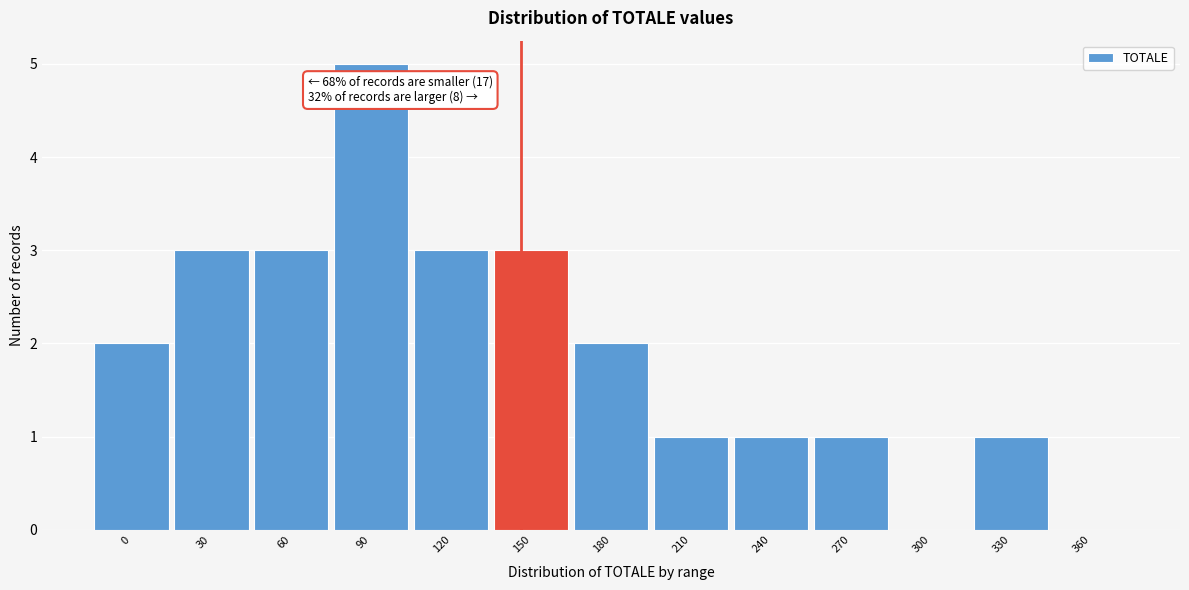

Reading left to right, extract all data points from this chart.

0=2	30=3	60=3	90=5	120=3	150=3	180=2	210=1	240=1	270=1	300=0	330=1	360=0